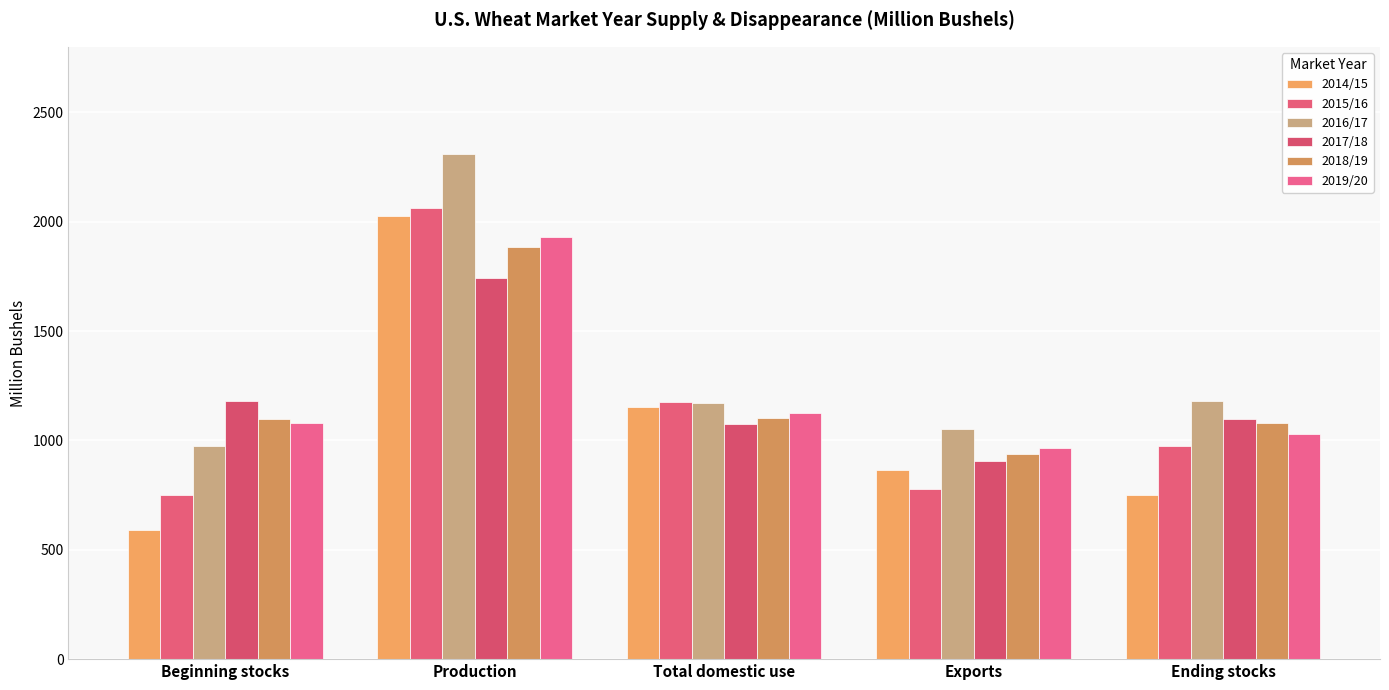

Does the chart contain stacked bars?

No